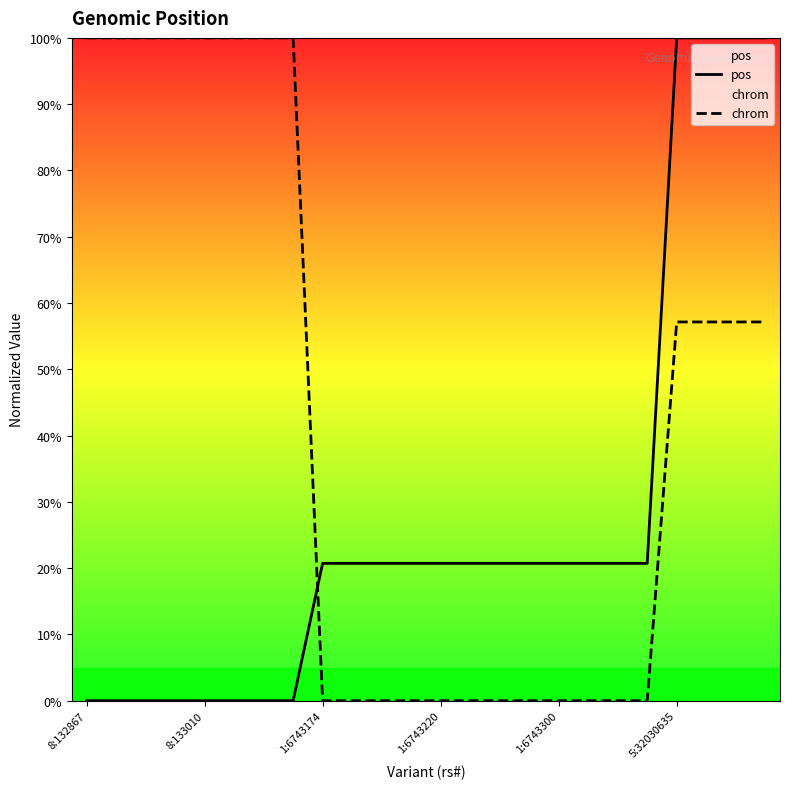

At 13, list the series in order from largest to smallest.

pos, chrom